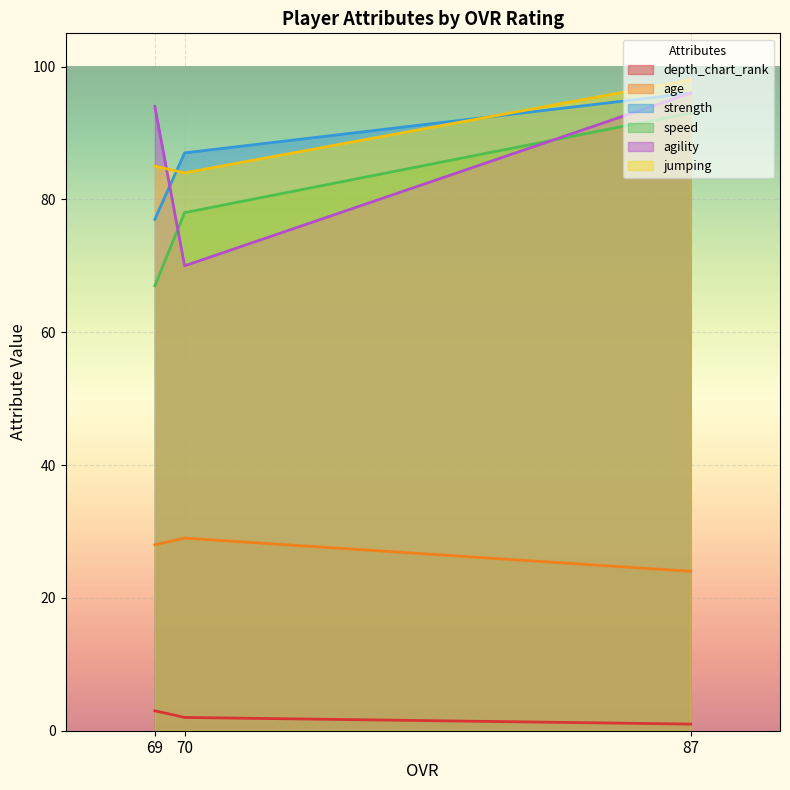

Which series has the largest total across all categories?

jumping